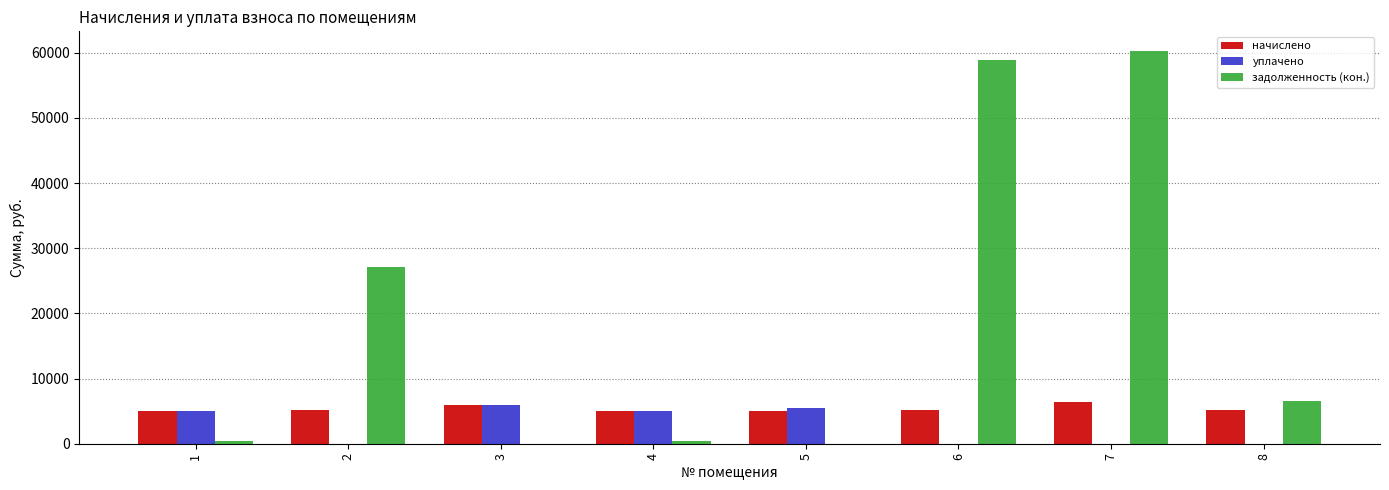

What is the total value across all series at 7?

66762.9